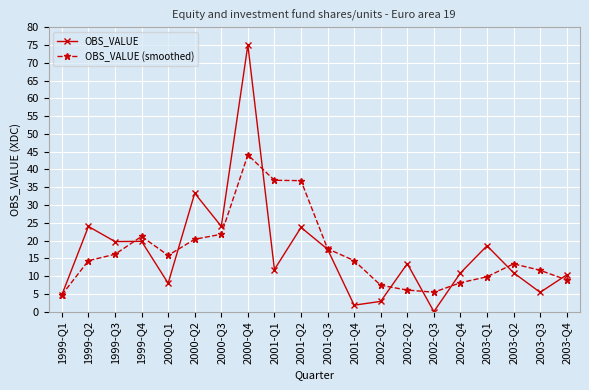

At 2000-Q3, list the series in order from smallest to largest.

OBS_VALUE (smoothed), OBS_VALUE